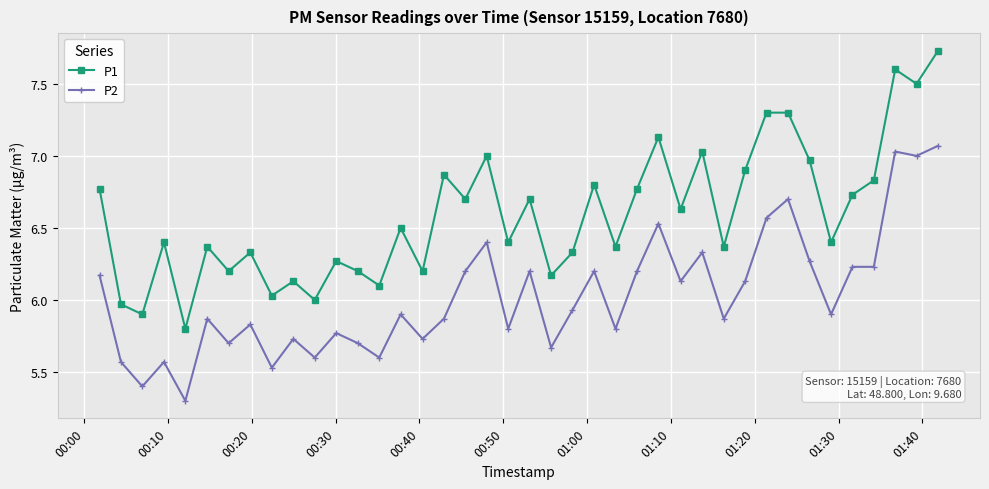

How many categories are shown in the chart?

40